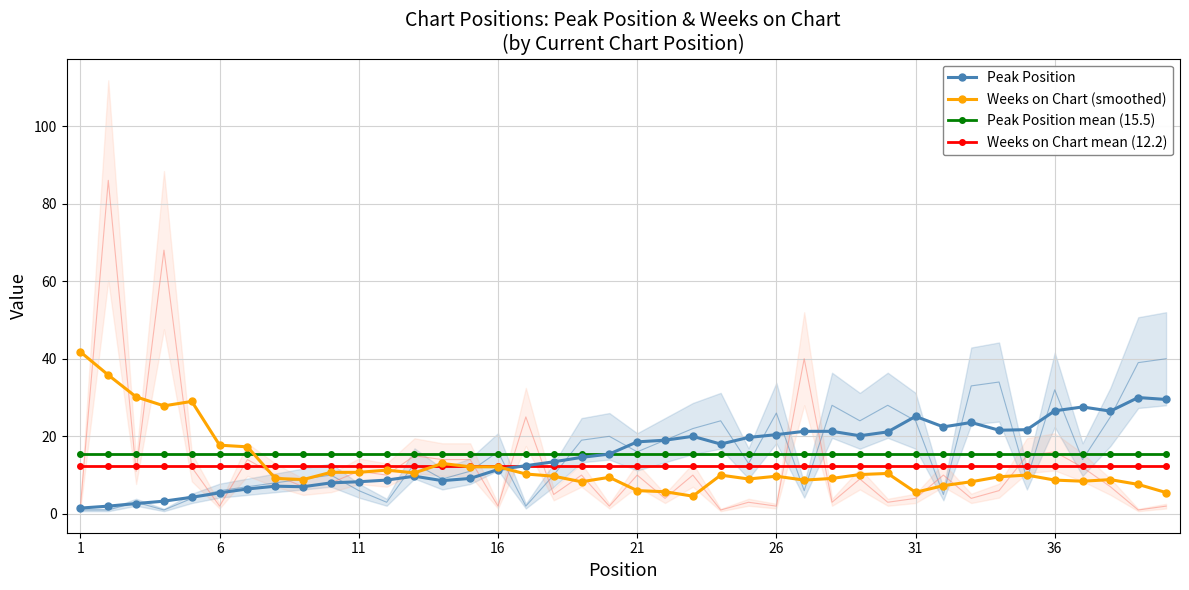

Does the chart have visible grid lines?

Yes